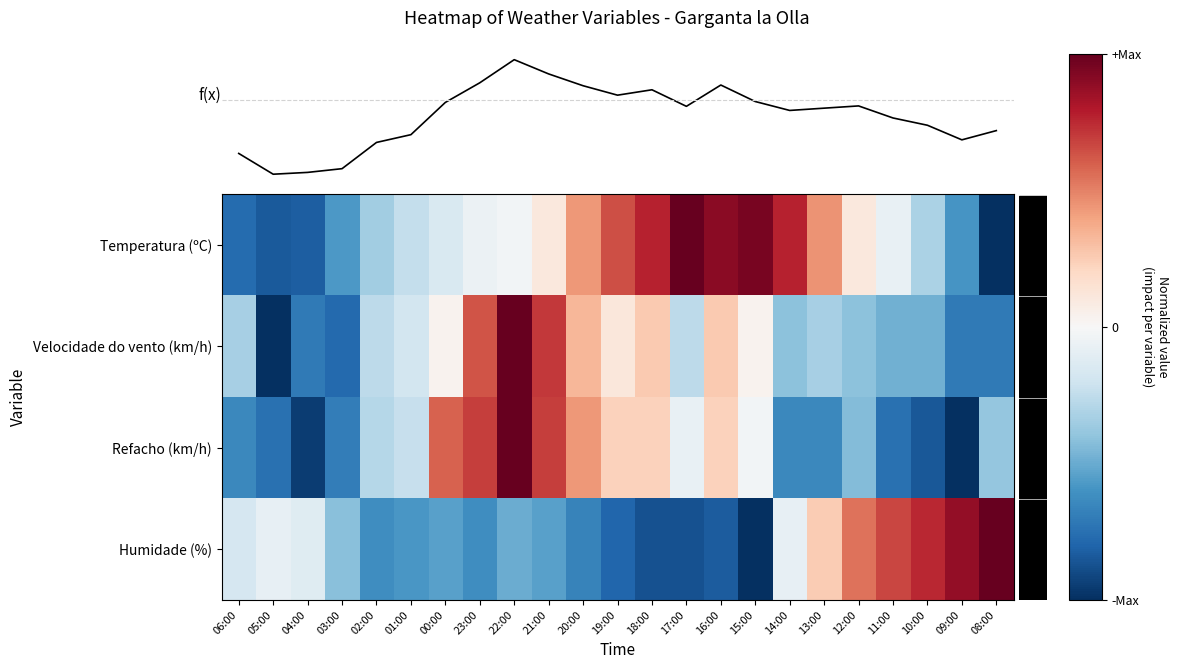

Reading right to left, extract all data points from this chart.

Temperatura (ºC): 08:00=-1.0	09:00=-0.6	10:00=-0.3	11:00=-0.1	12:00=0.1	13:00=0.4	14:00=0.8	15:00=1.0	16:00=0.9	17:00=1.0	18:00=0.8	19:00=0.6	20:00=0.4	21:00=0.1	22:00=-0.0	23:00=-0.1	00:00=-0.2	01:00=-0.2	02:00=-0.3	03:00=-0.6	04:00=-0.8	05:00=-0.8	06:00=-0.8
Velocidade do vento (km/h): 08:00=-0.7	09:00=-0.7	10:00=-0.5	11:00=-0.5	12:00=-0.4	13:00=-0.3	14:00=-0.4	15:00=0.0	16:00=0.3	17:00=-0.3	18:00=0.3	19:00=0.1	20:00=0.3	21:00=0.7	22:00=1.0	23:00=0.6	00:00=0.0	01:00=-0.2	02:00=-0.3	03:00=-0.8	04:00=-0.7	05:00=-1.0	06:00=-0.3
Refacho (km/h): 08:00=-0.4	09:00=-1.0	10:00=-0.8	11:00=-0.7	12:00=-0.4	13:00=-0.6	14:00=-0.6	15:00=-0.0	16:00=0.2	17:00=-0.1	18:00=0.2	19:00=0.2	20:00=0.4	21:00=0.7	22:00=1.0	23:00=0.7	00:00=0.6	01:00=-0.2	02:00=-0.3	03:00=-0.7	04:00=-0.9	05:00=-0.7	06:00=-0.6
Humidade (%): 08:00=1.0	09:00=0.9	10:00=0.8	11:00=0.7	12:00=0.5	13:00=0.2	14:00=-0.1	15:00=-1.0	16:00=-0.8	17:00=-0.9	18:00=-0.9	19:00=-0.8	20:00=-0.7	21:00=-0.5	22:00=-0.5	23:00=-0.6	00:00=-0.5	01:00=-0.6	02:00=-0.6	03:00=-0.4	04:00=-0.1	05:00=-0.1	06:00=-0.2